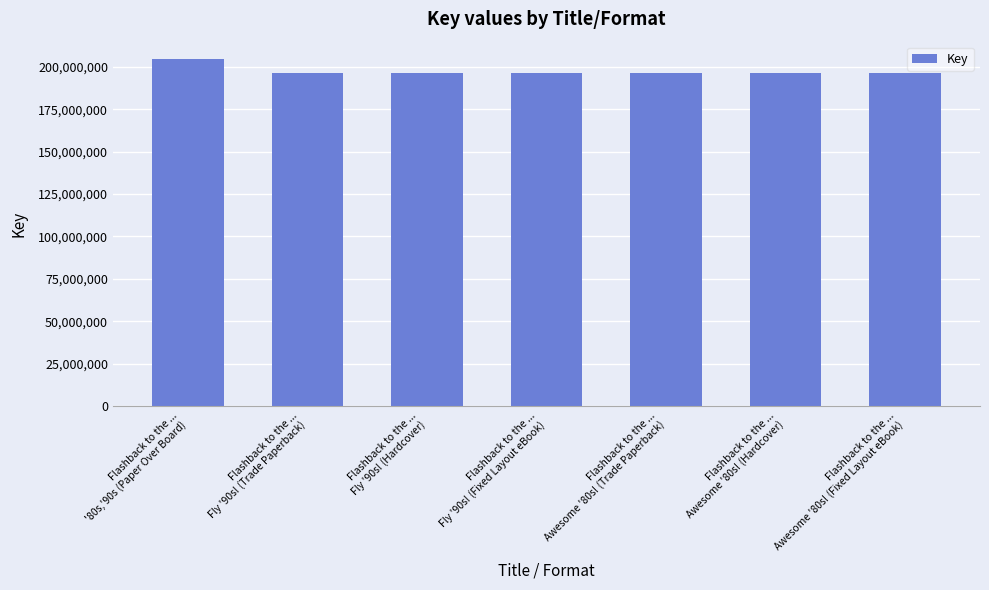

Where does the data first go above 196442728?

Flashback to the ...
'80s,'90s (Paper Over Board)